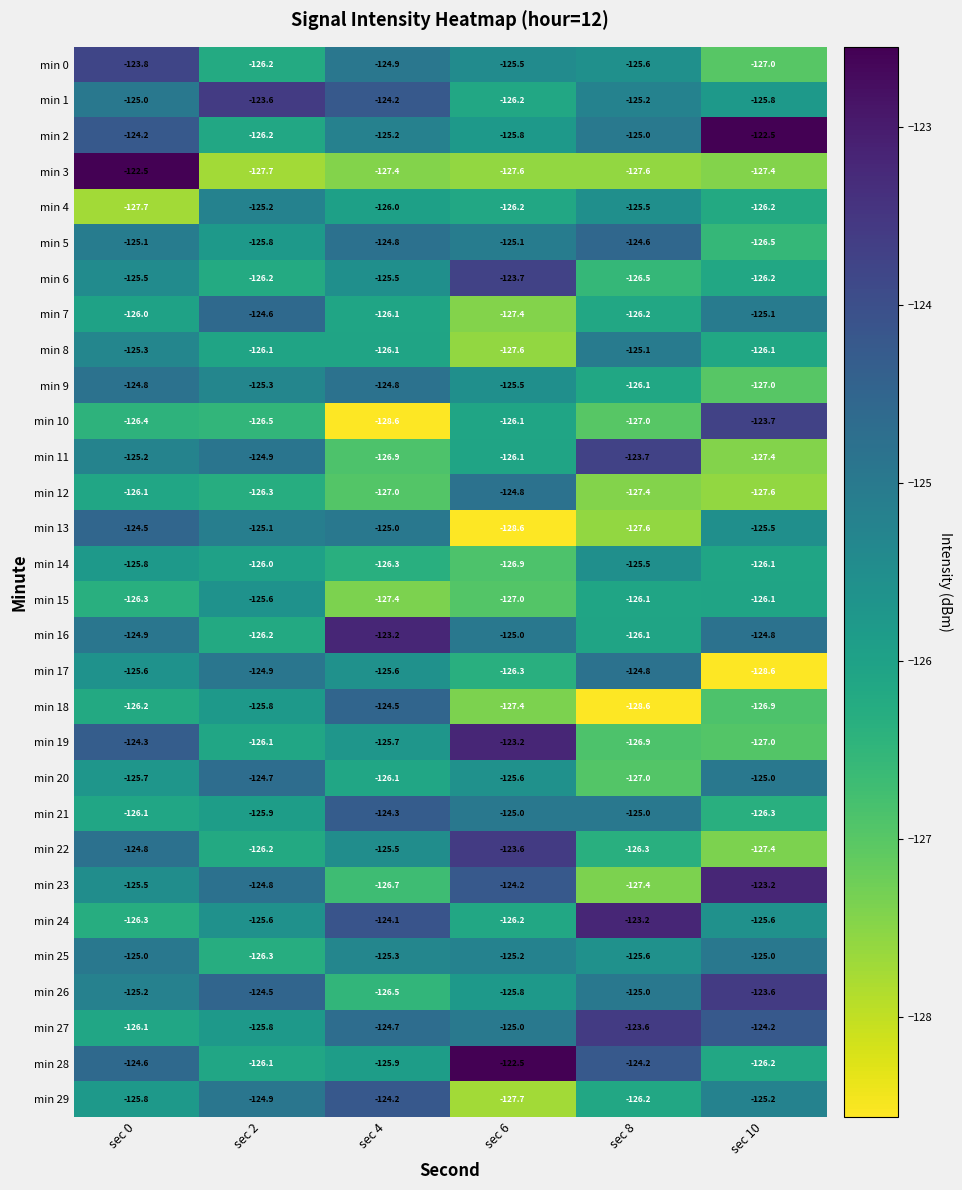

Which category has the highest value in the min 23 series?

sec 10